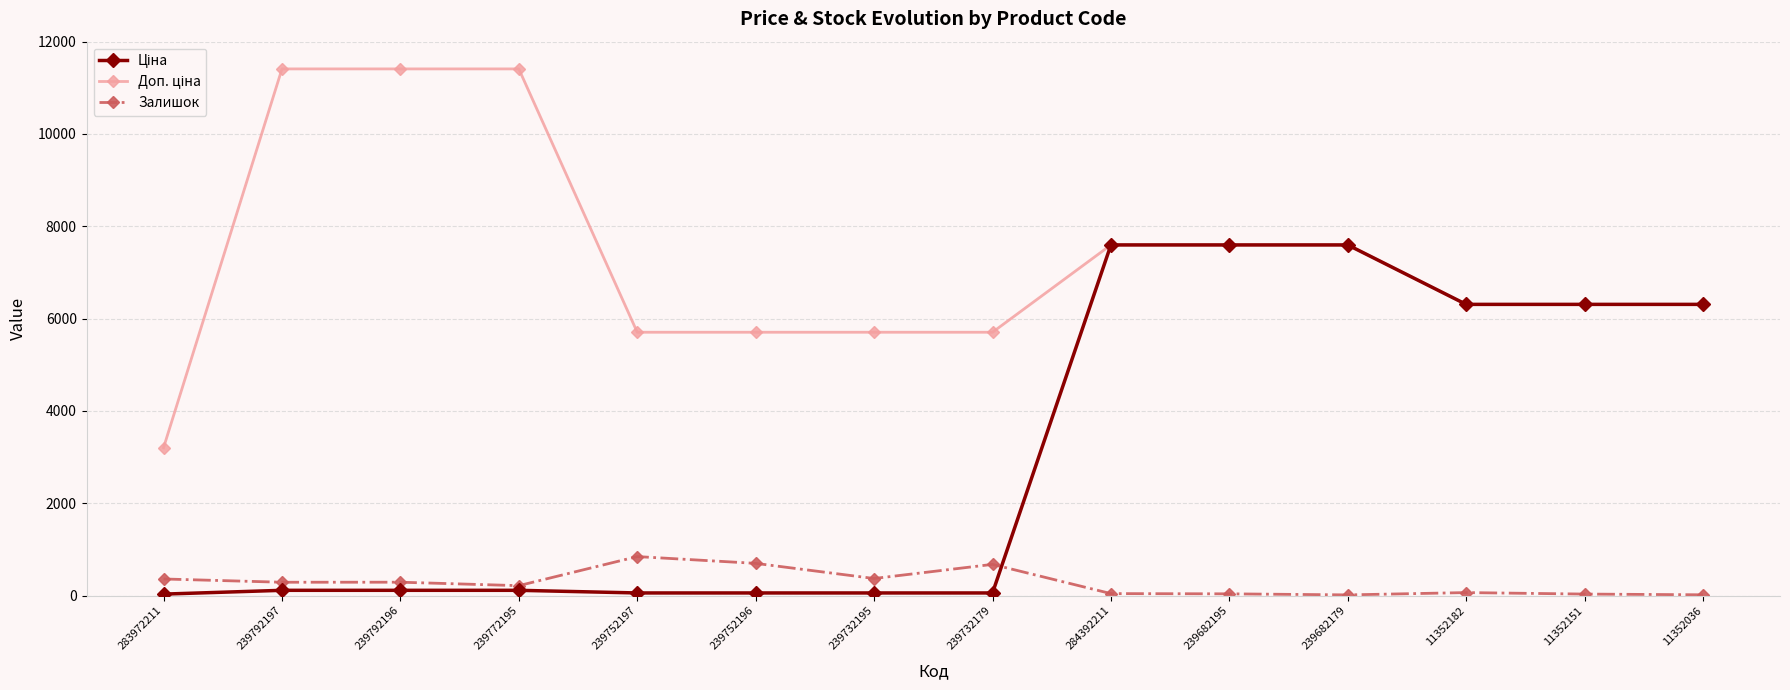

The Залишок series shows 65.0 at 11352182. True or false?

True